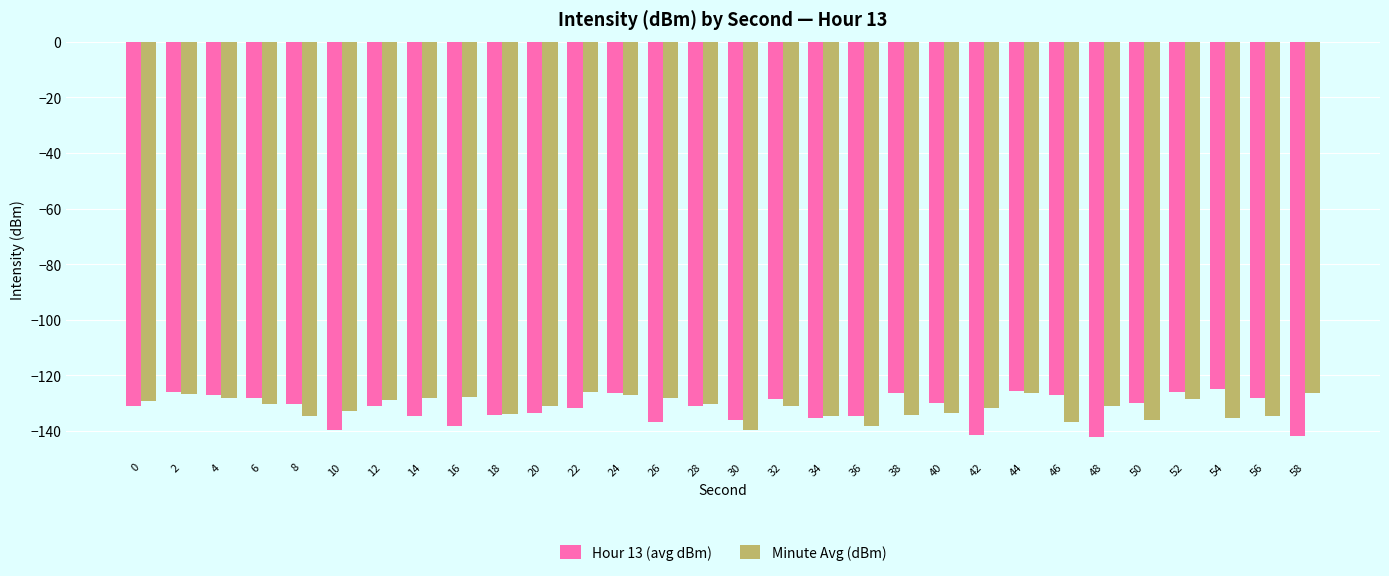

How many data points does each series have?

30